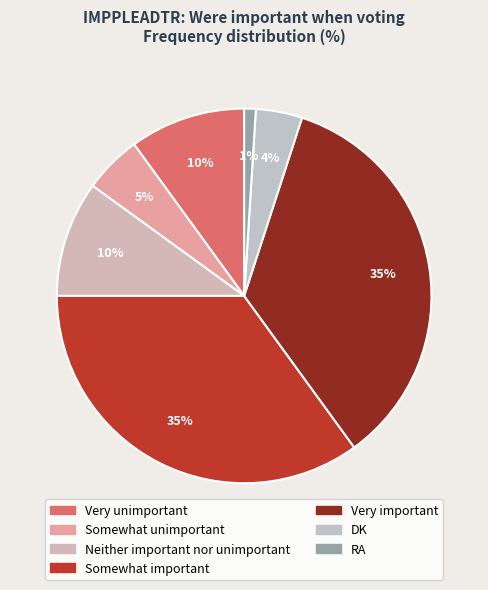

Which has a higher value, Neither important nor unimportant or Somewhat unimportant?

Neither important nor unimportant